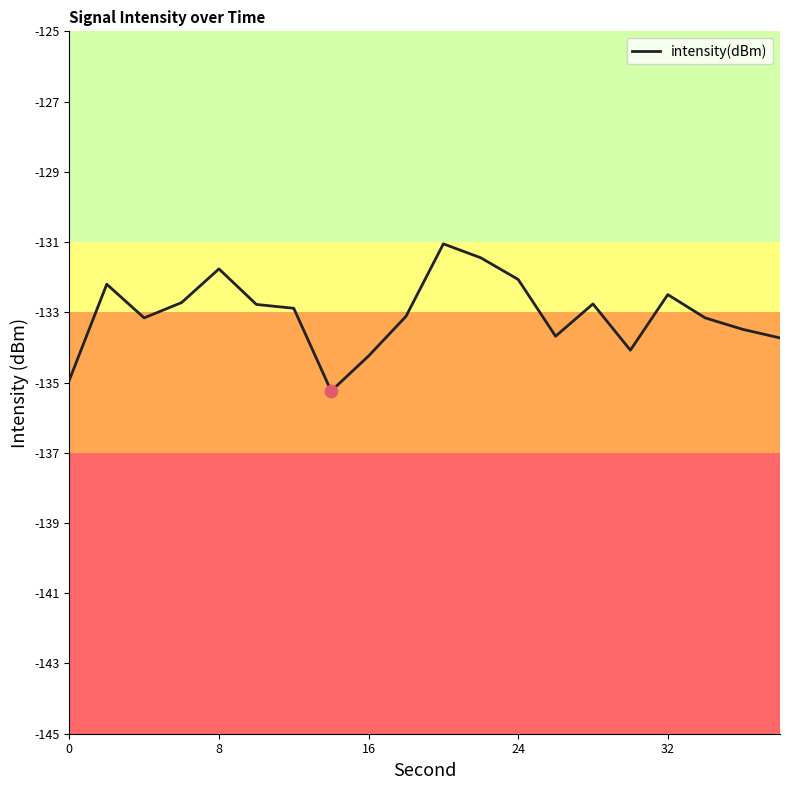

What is the difference between the maximum and minimum values?

4.2